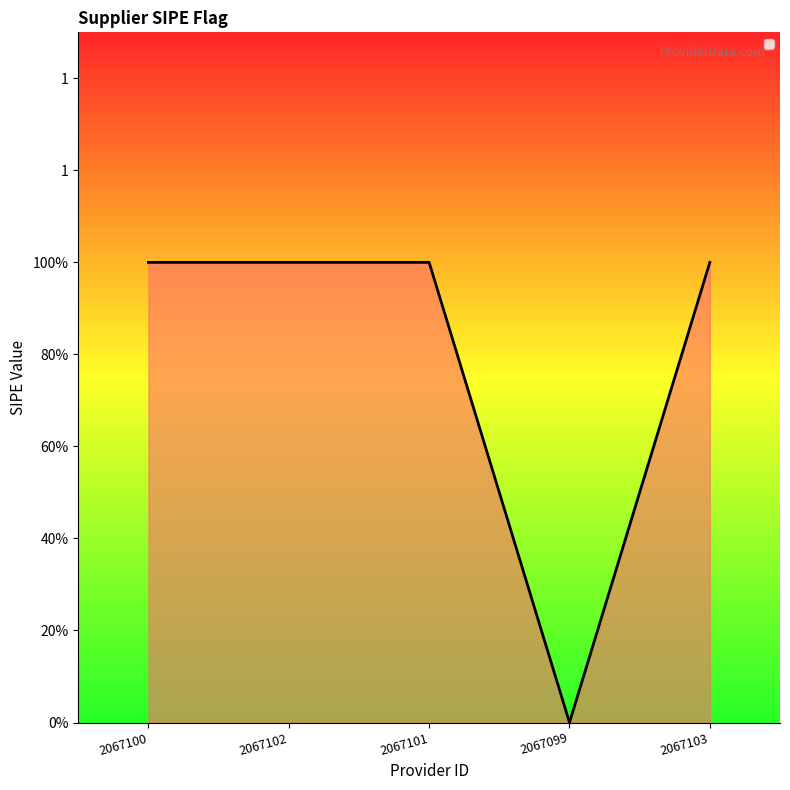

What is the label of the 4th point from the left?

2067099